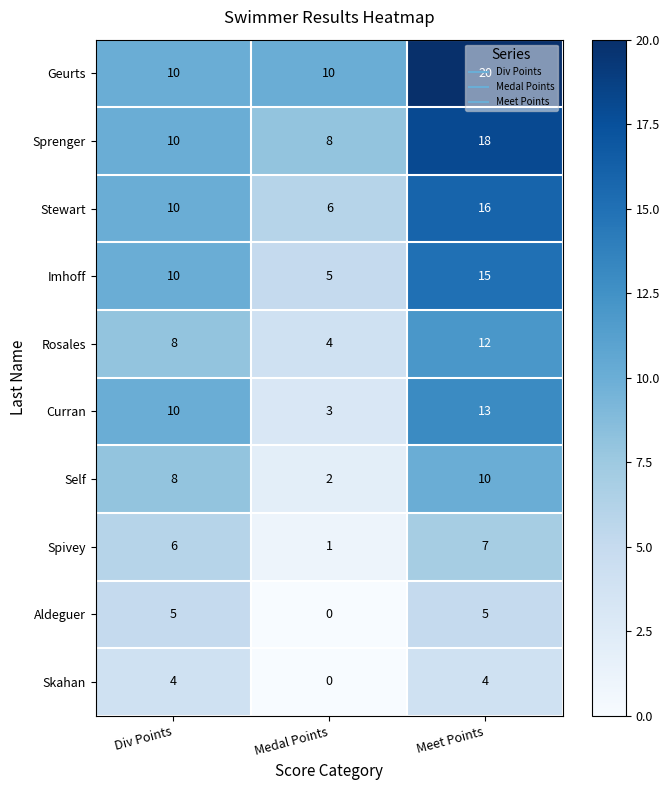

What is the sum of all Rosales values?

24